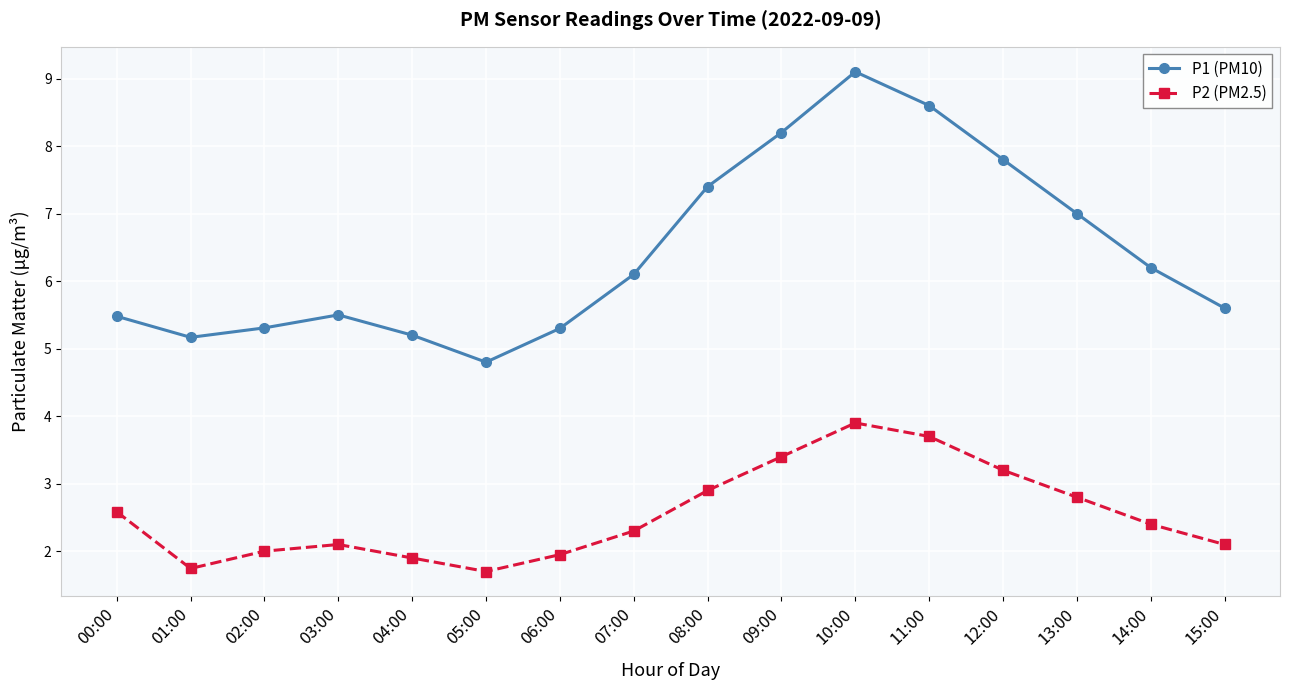

True or false: P2 (PM2.5) and P1 (PM10) intersect in this chart.

False